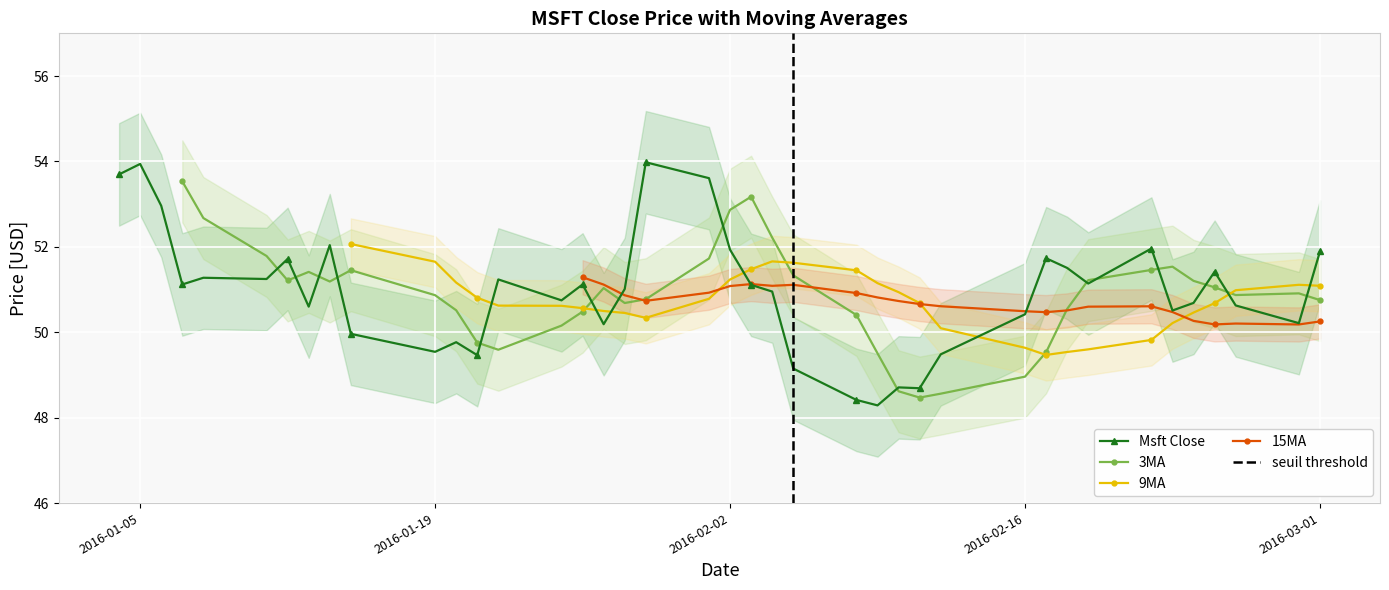

Where is the first local maximum for Msft Close?

2016-01-05